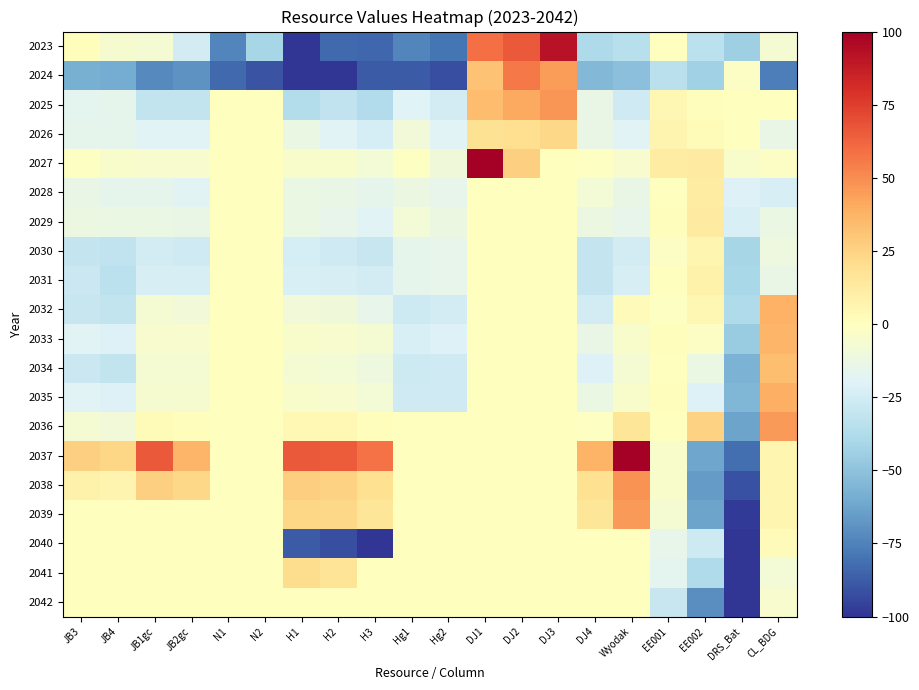

Which series has the largest total across all categories?

2037